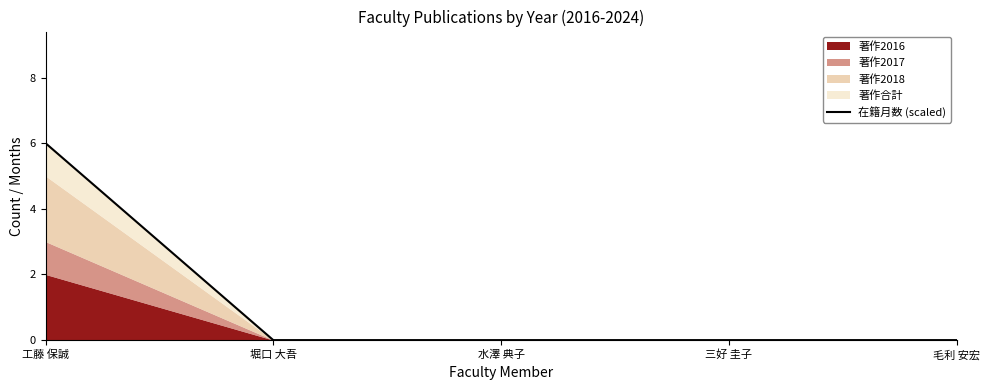

Between 工藤 保誠 and 水澤 典子, which is larger?

工藤 保誠